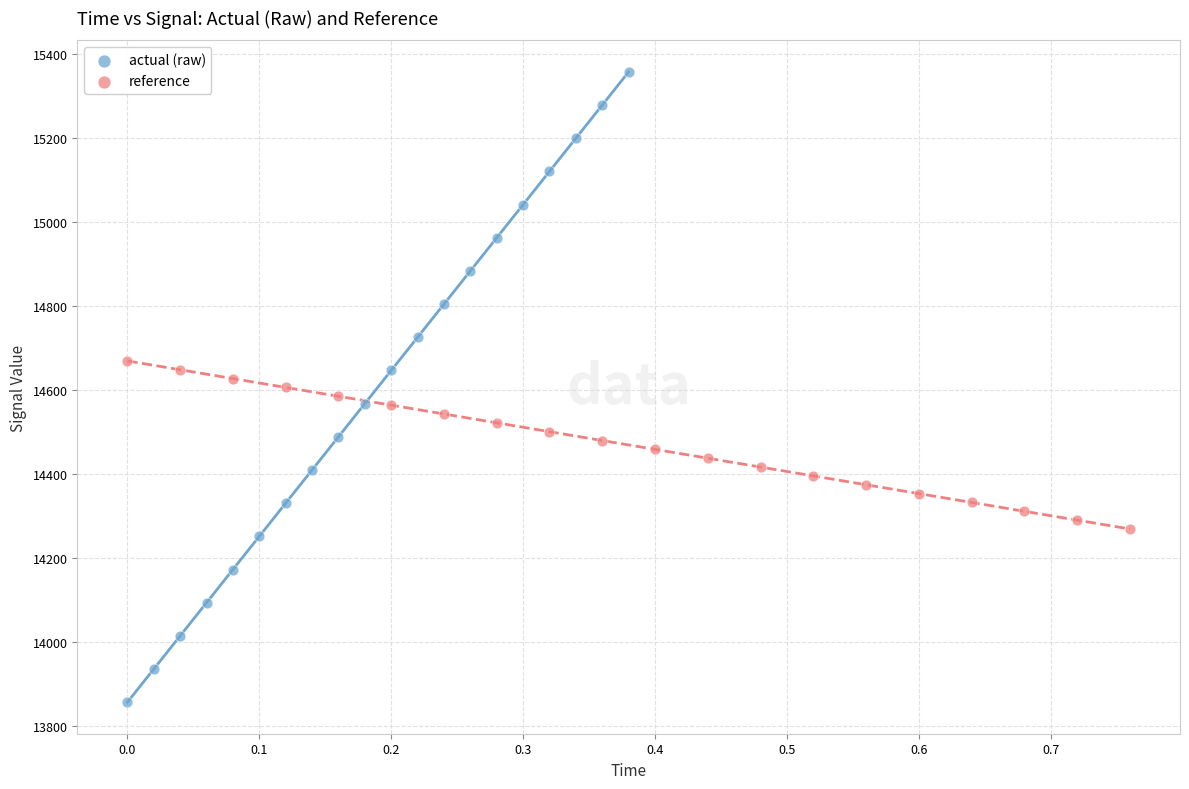

Which series has the largest Y range (max minus min)?

actual (raw)